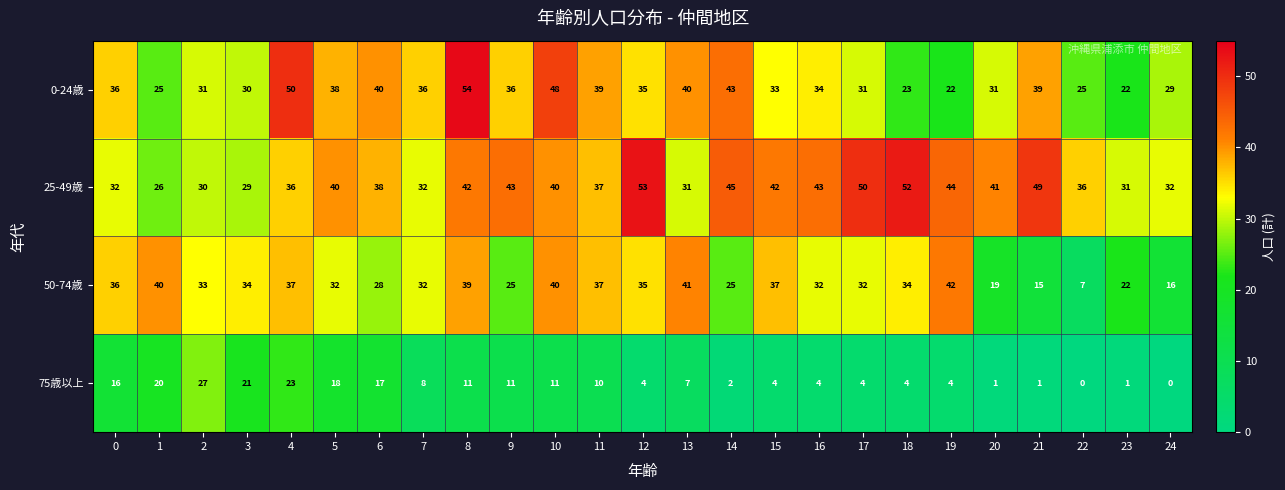

At 18, list the series in order from smallest to largest.

75歳以上, 0-24歳, 50-74歳, 25-49歳